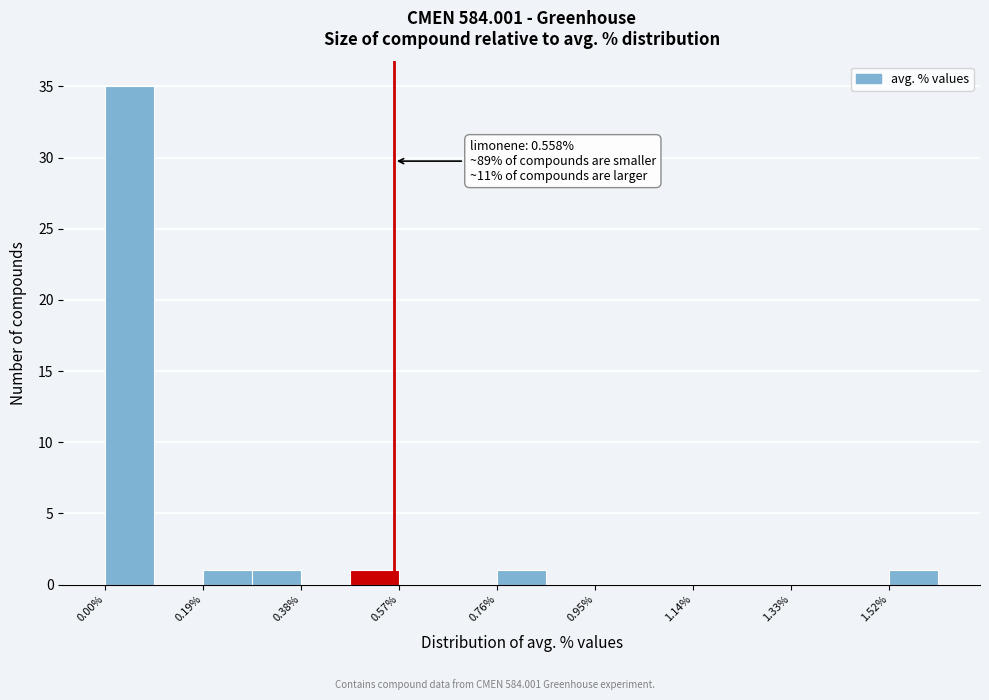

Over which range of the x-axis is the bar tallest?

0.00 to 0.10